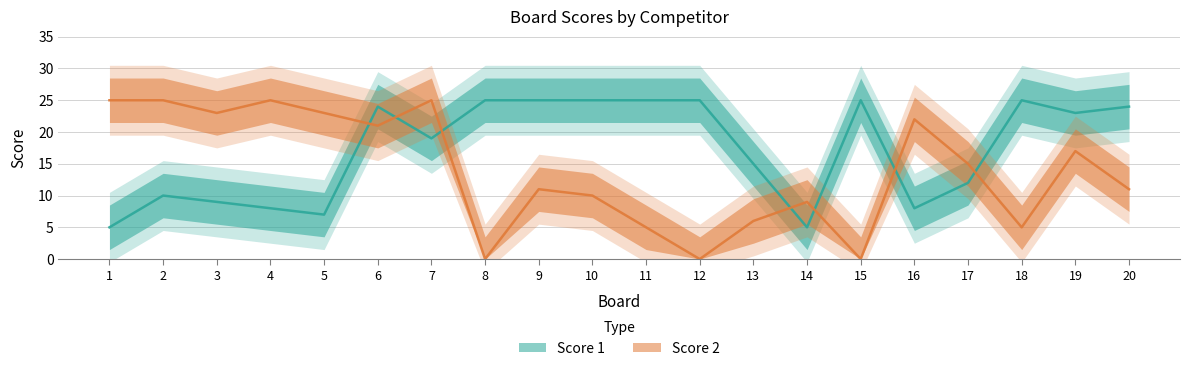

What is the sum of the Score 1 values at 15 and 18?

50